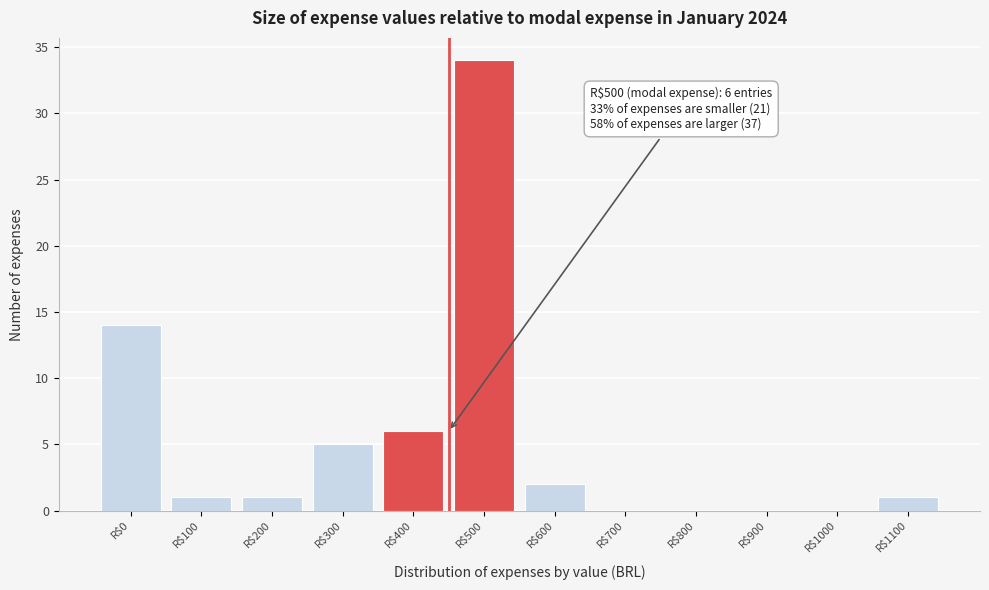

True or false: the data shows 1 at R$200.

True